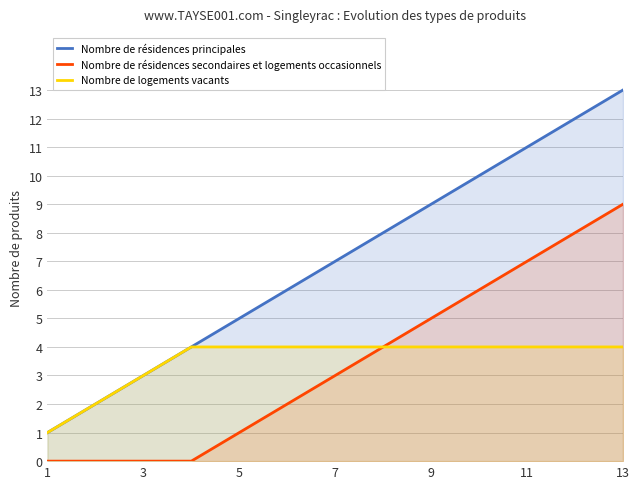

What are all the series names shown in the legend?

Nombre de résidences principales, Nombre de résidences secondaires et logements occasionnels, Nombre de logements vacants